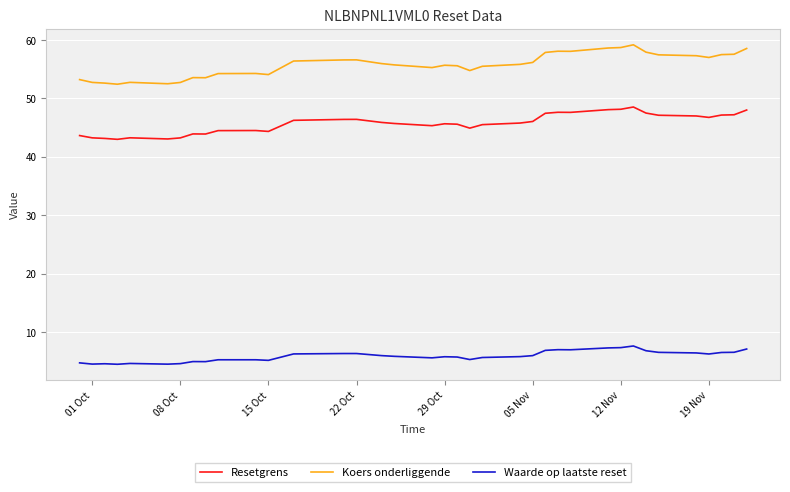

True or false: Waarde op laatste reset and Resetgrens cross at least once.

False